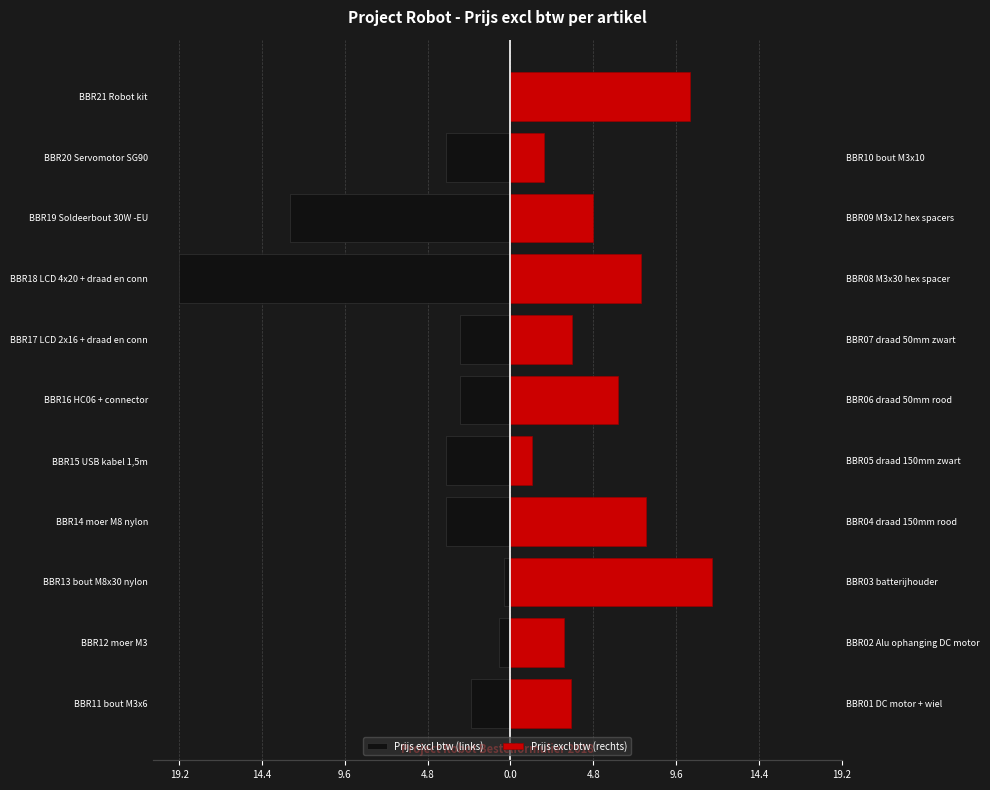

How many data points in Prijs excl btw (rechts) are less than 4?

5